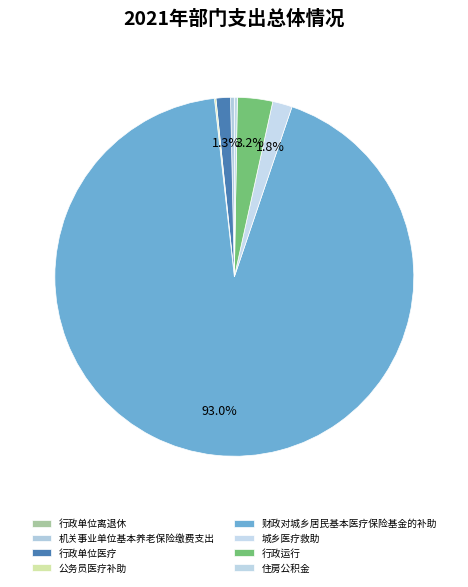

Rank the categories by value from lowest to highest.

行政单位离退休, 公务员医疗补助, 住房公积金, 机关事业单位基本养老保险缴费支出, 行政单位医疗, 城乡医疗救助, 行政运行, 财政对城乡居民基本医疗保险基金的补助